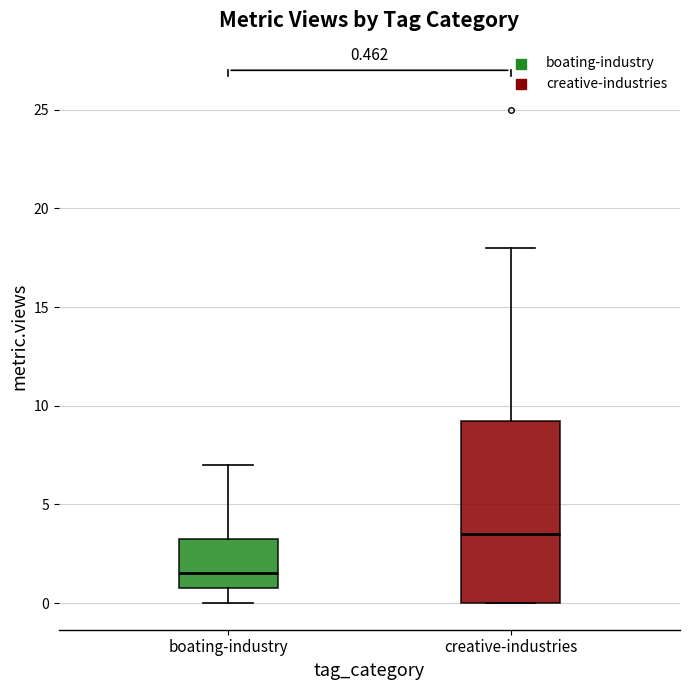

Which box is the tallest, from its lower edge to its upper edge?

creative-industries